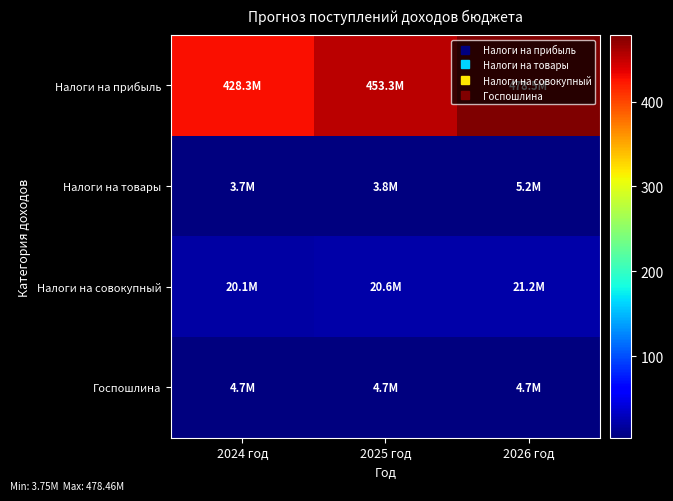

List the series in order of their peak value, lowest first.

Госпошлина, Налоги на товары, Налоги на совокупный, Налоги на прибыль